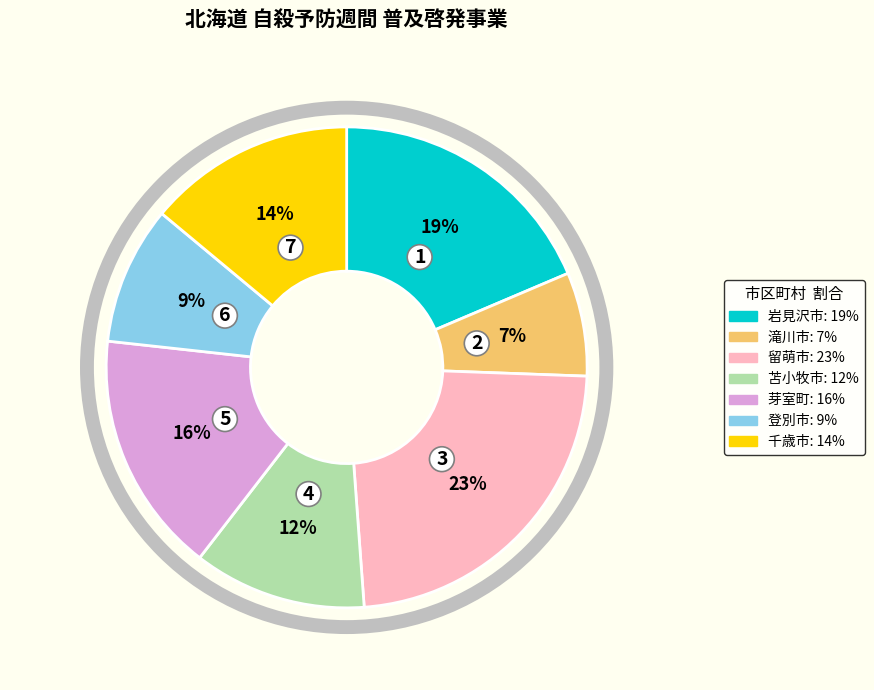

To the nearest percent, what percentage of the pie is 苫小牧市?

12%